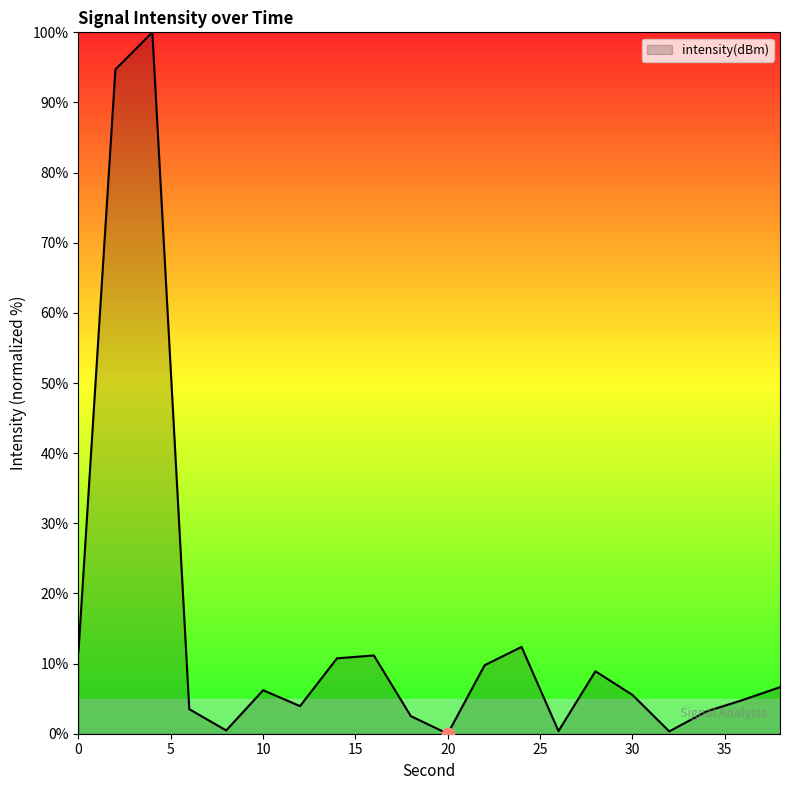

What is the maximum value shown in the chart?

100.0